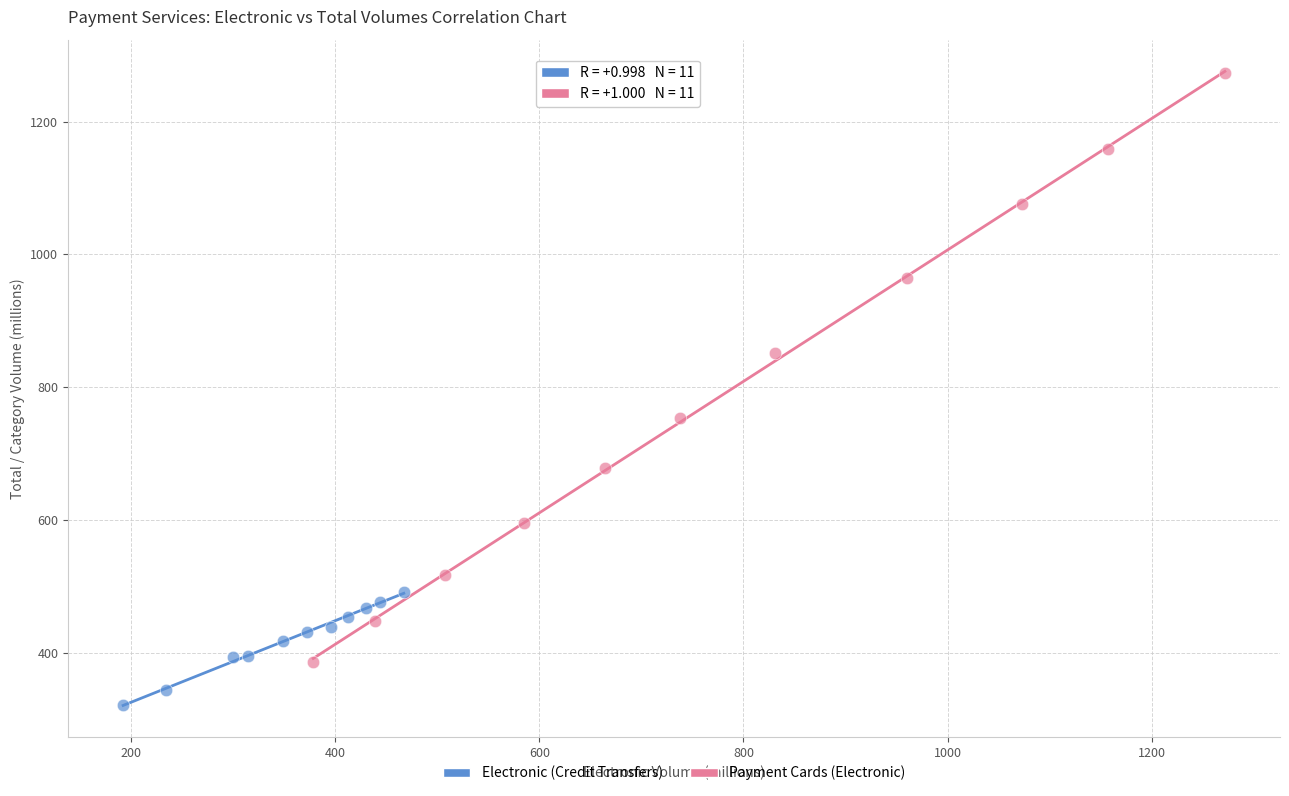

Which series has the widest spread of Y values?

Payment Cards (Electronic)